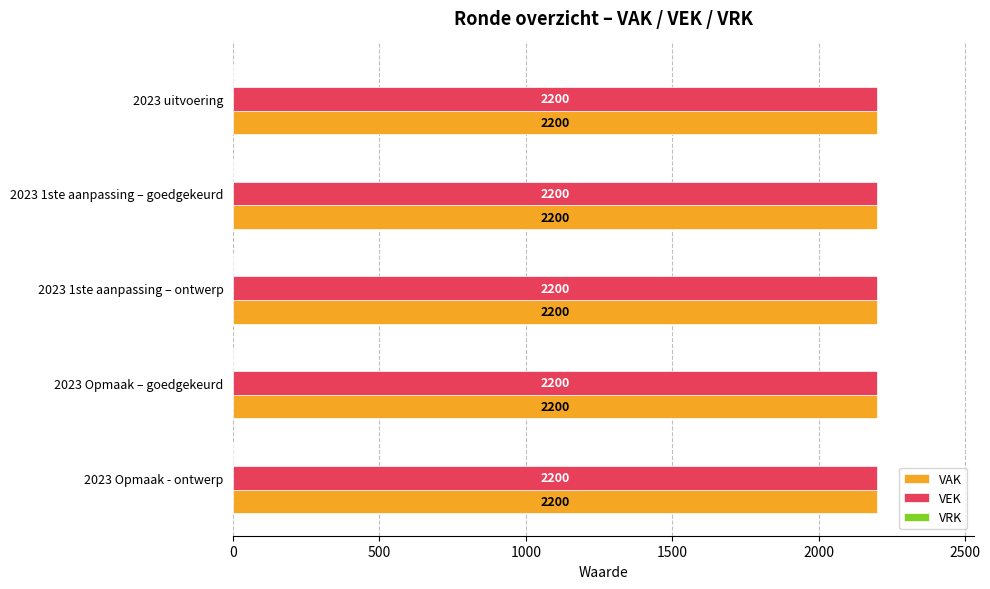

Reading left to right, list all the values displayed in this chart.

VAK: 2200	2200	2200	2200	2200
VEK: 2200	2200	2200	2200	2200
VRK: 0	0	0	0	0